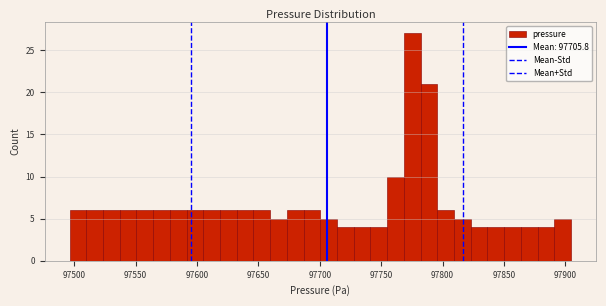

Read against the x-axis, roughly where is the centre of the tallest bar?

97775